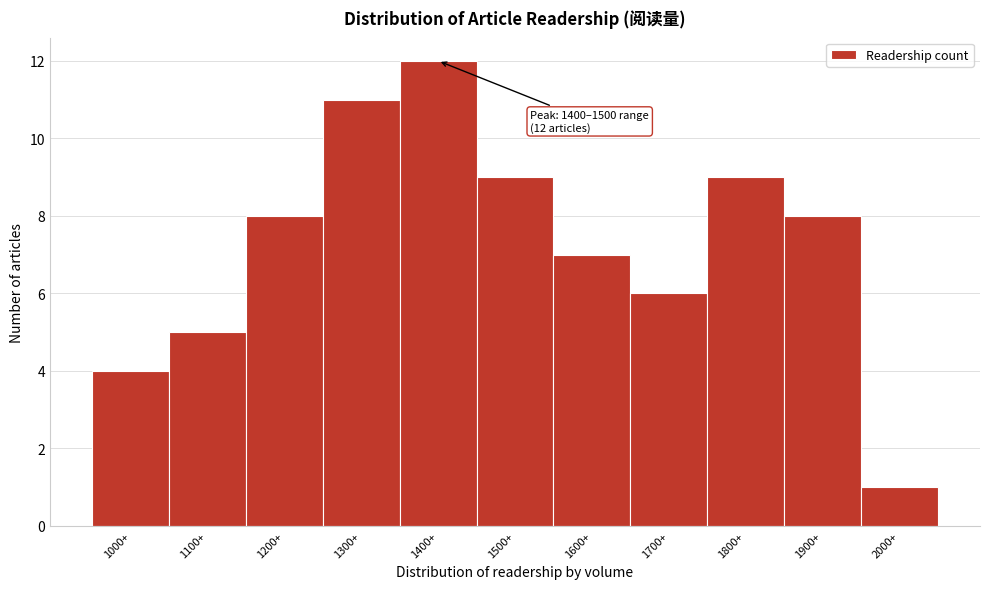

Reading left to right, extract all data points from this chart.

1000+=4	1100+=5	1200+=8	1300+=11	1400+=12	1500+=9	1600+=7	1700+=6	1800+=9	1900+=8	2000+=1